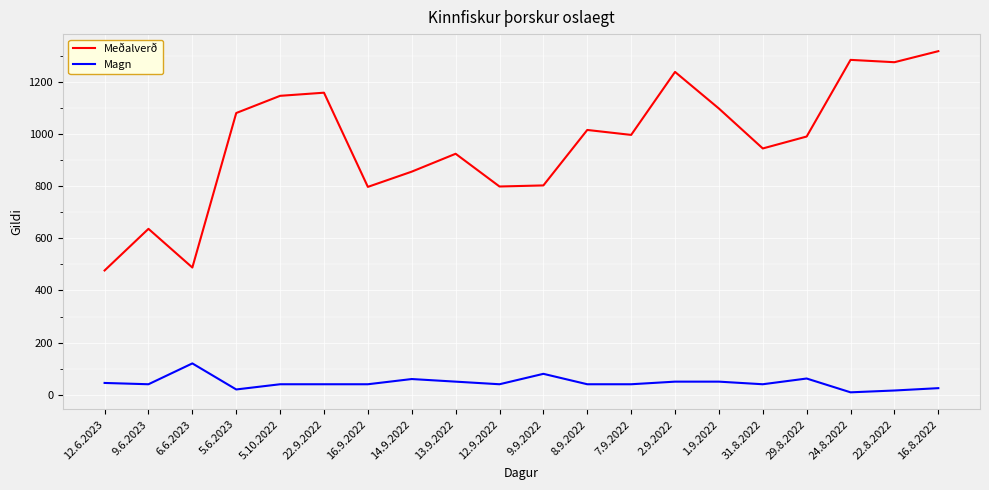

What is the approximate value of Magn at 16.9.2022?

40.0